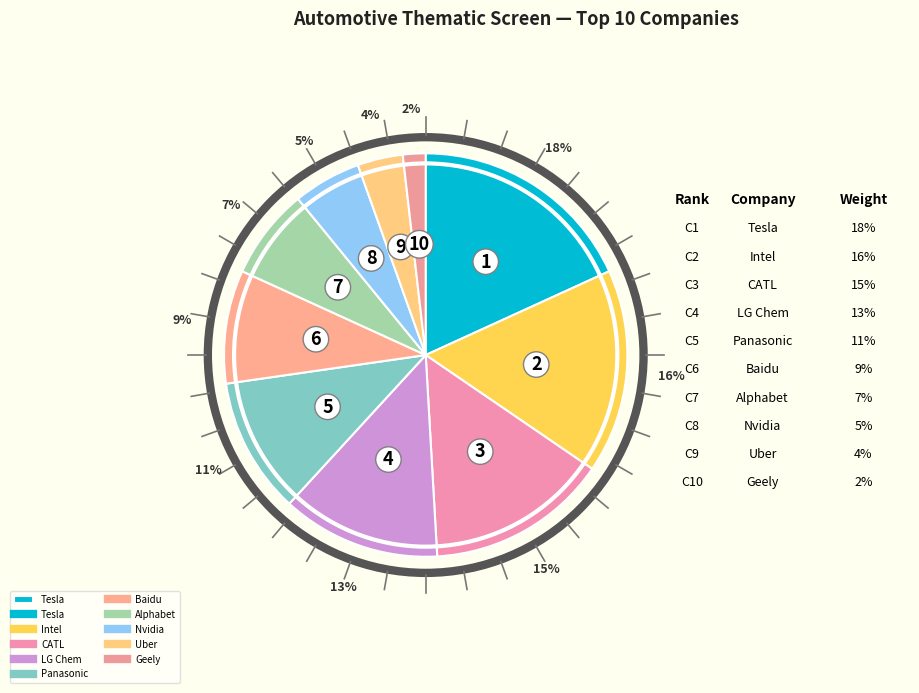

How many slices are in this pie chart?

10